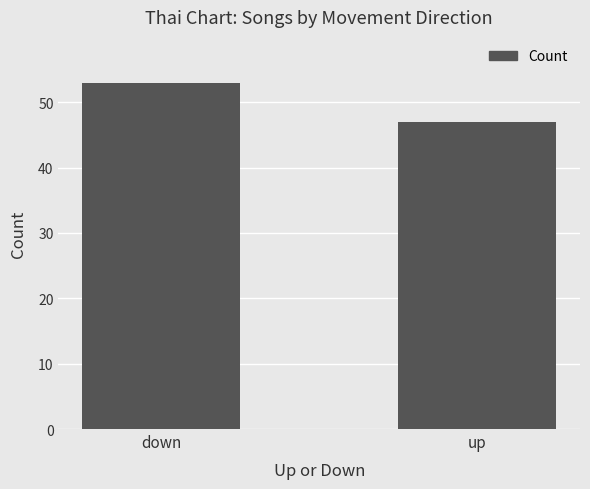

Reading left to right, transcribe all the data shown in this chart.

53	47